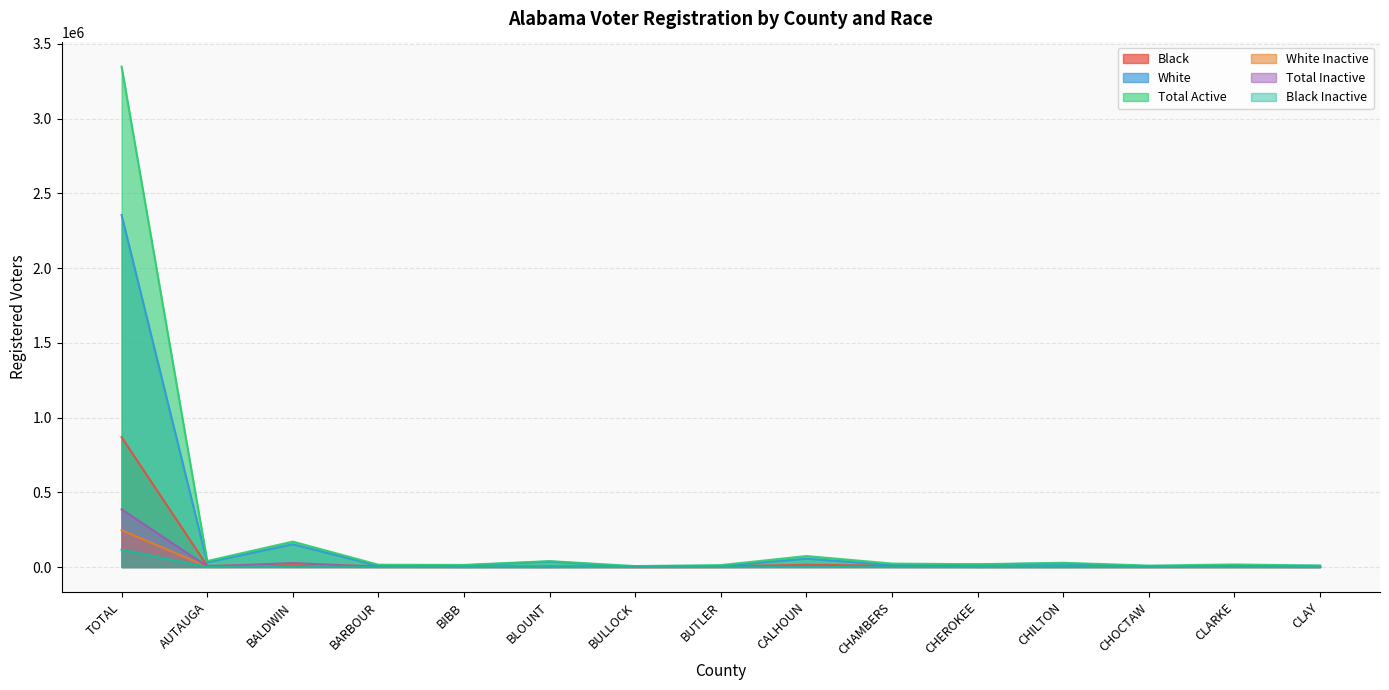

True or false: Total Inactive and Black Inactive intersect in this chart.

False